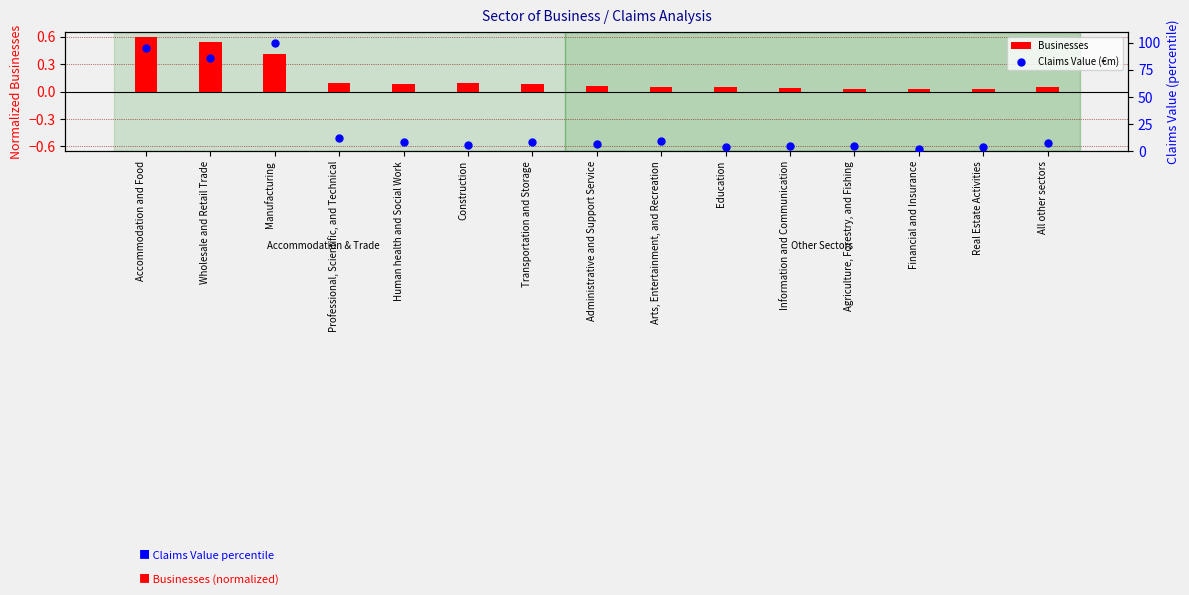

Which series reaches the maximum Y coordinate?

Claims Value (€m)